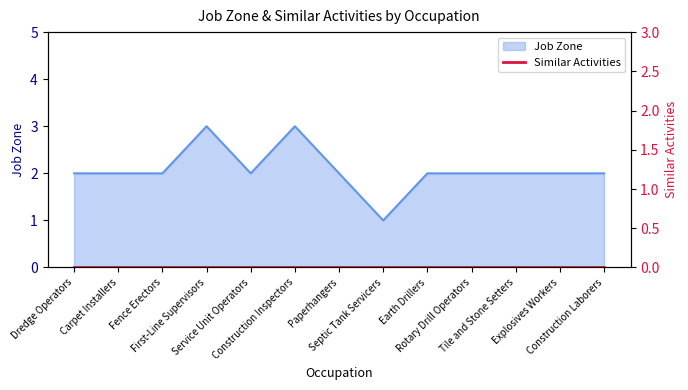

True or false: the data has more than 1 interior local peaks.

True